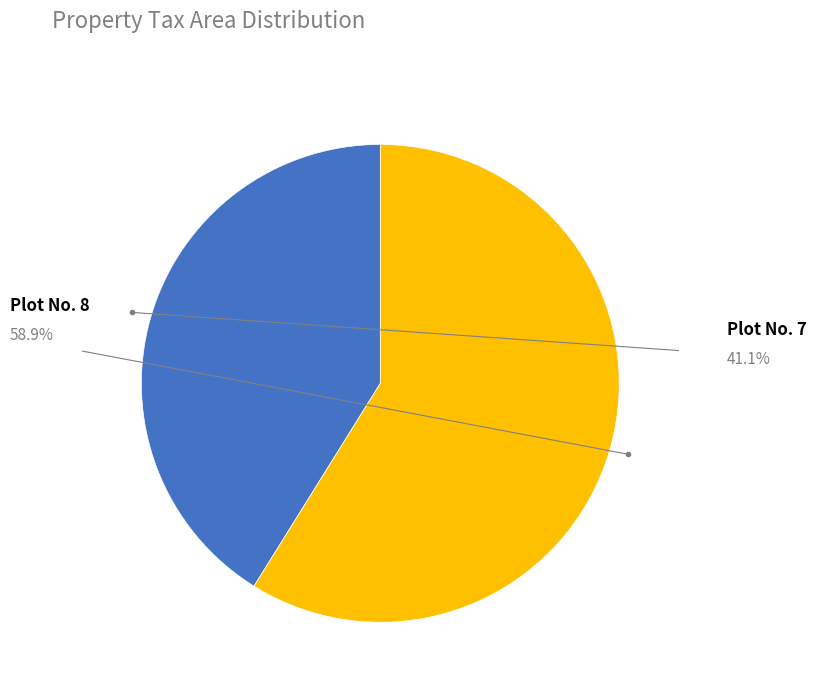

Is there a majority slice in this chart?

Yes